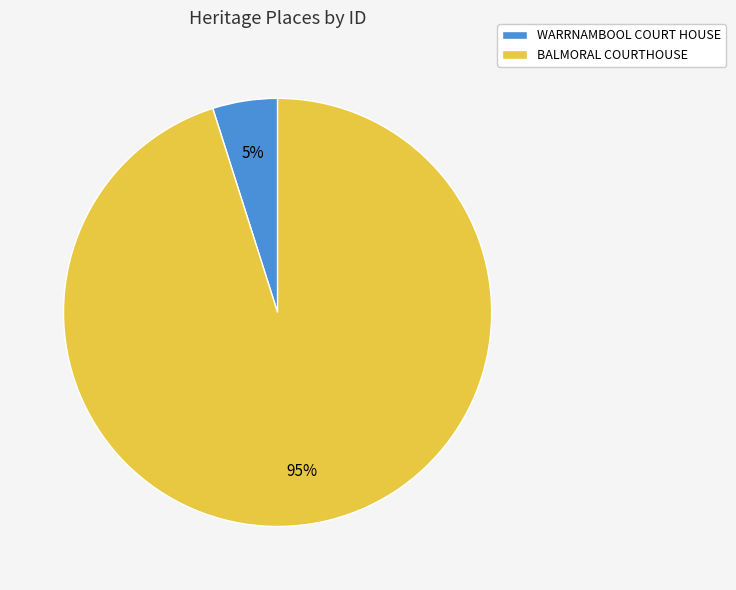

What percentage is the BALMORAL COURTHOUSE slice, to the nearest percent?

95%